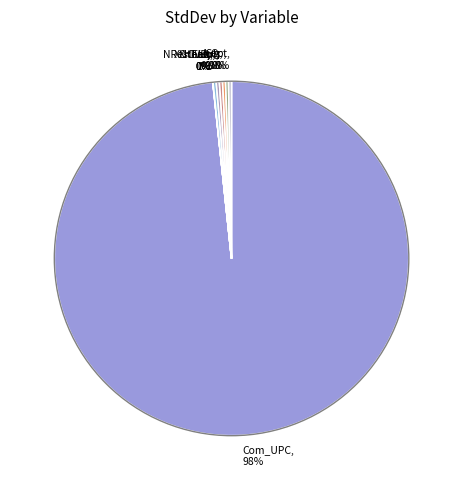

To the nearest percent, what is the average slice percentage?

10%